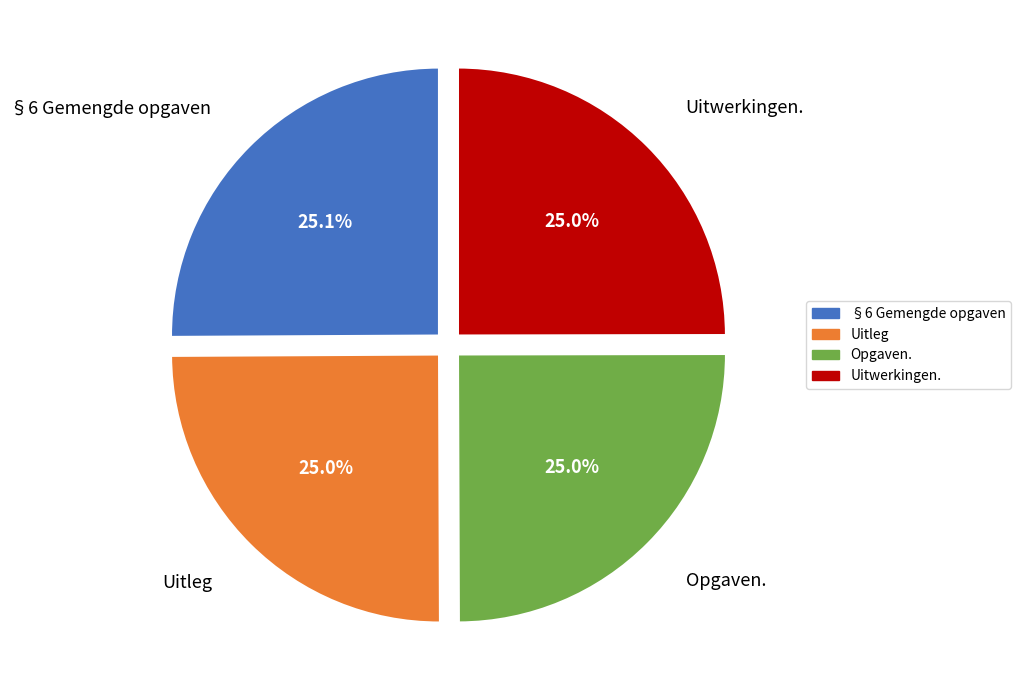

To the nearest percent, what percentage of the pie is §6 Gemengde opgaven?

25%